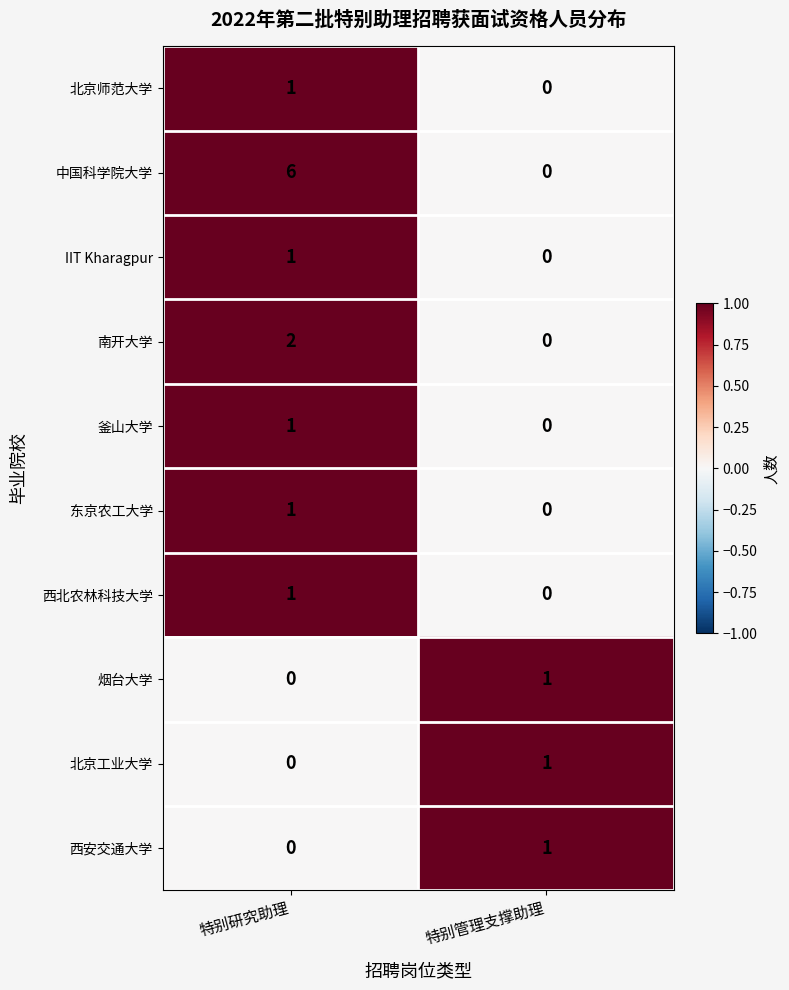

At which label is 釜山大学 closest to 0?

特别管理支撑助理